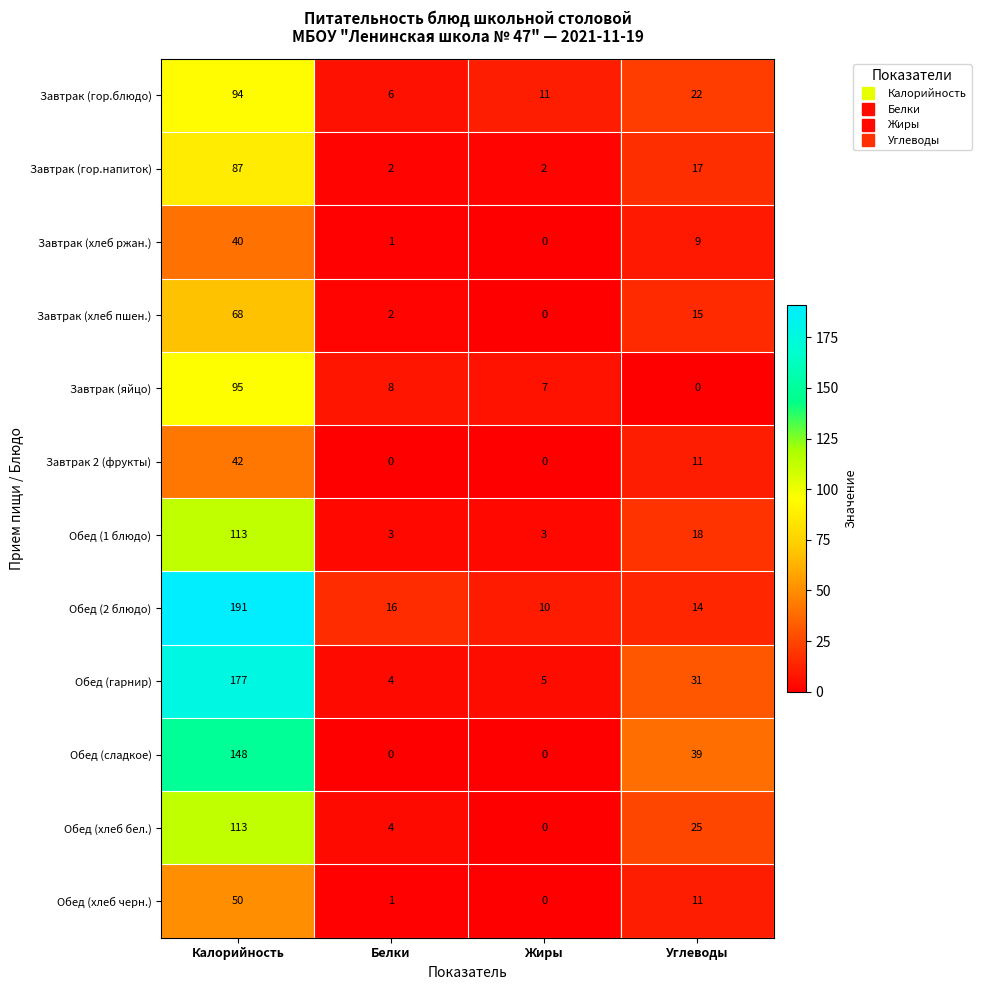

Read the Обед (сладкое) value at Углеводы, to the nearest 50.

50